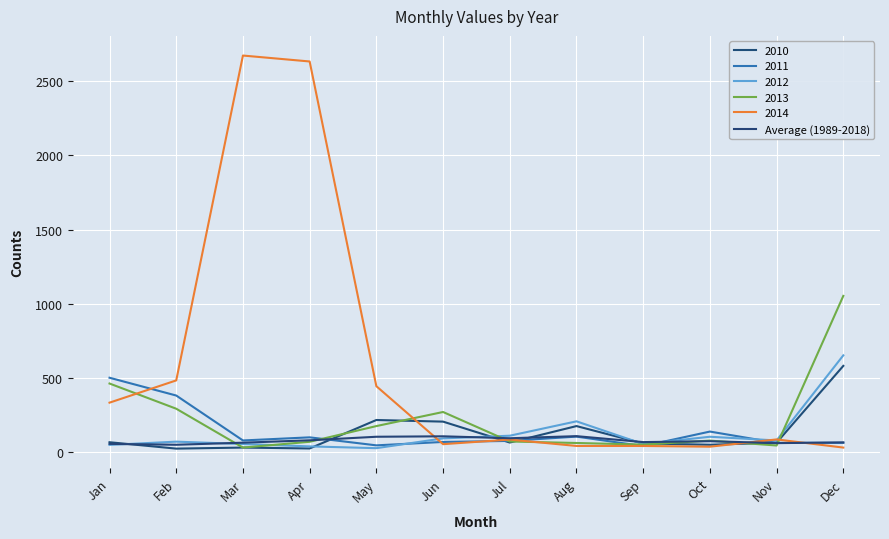

What is the smallest value displayed?

23